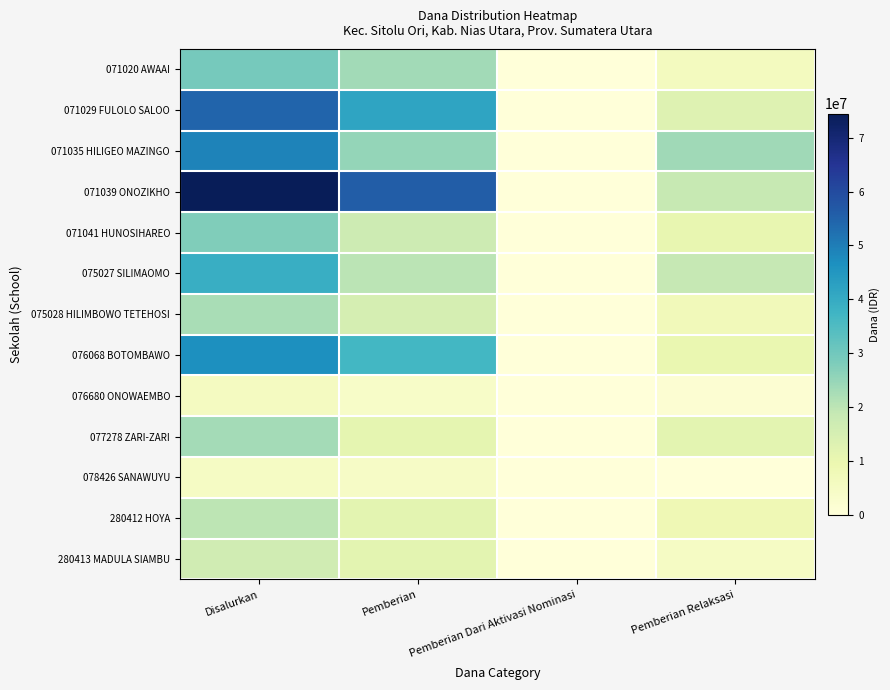

What is the total value across all series at Pemberian Relaksasi?

134550000